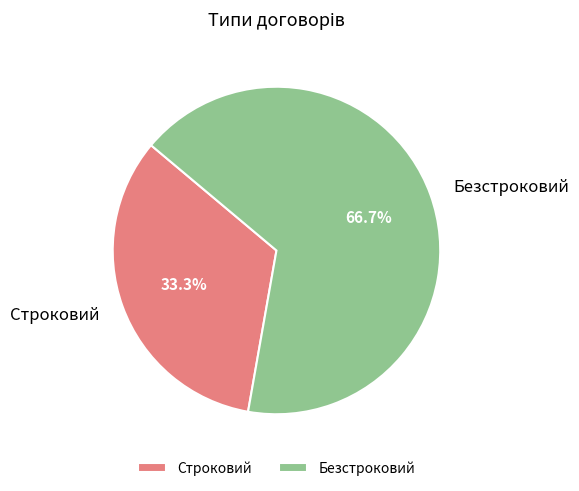

Is there a majority slice in this chart?

Yes